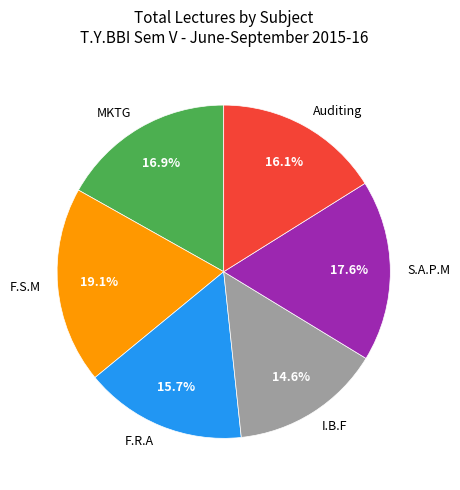

Do F.R.A and MKTG together represent more than half of the pie?

No